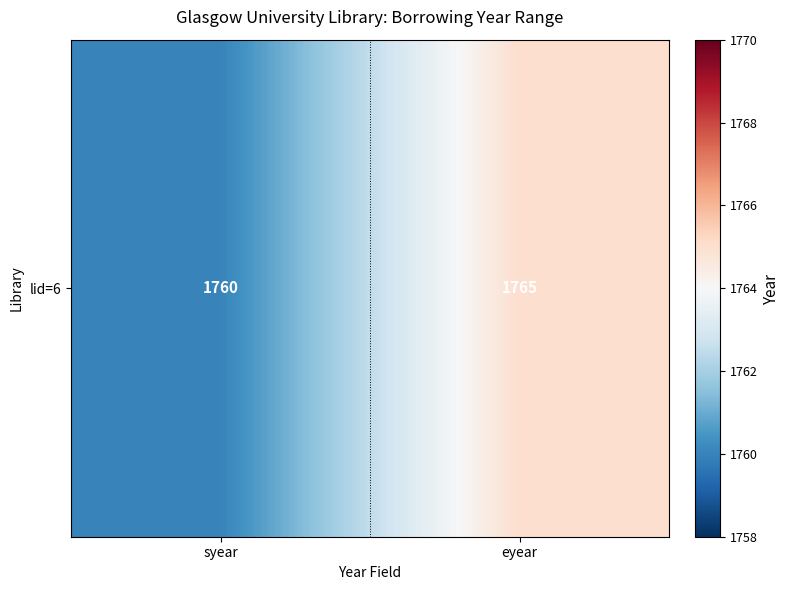

How many series are shown in this chart?

1